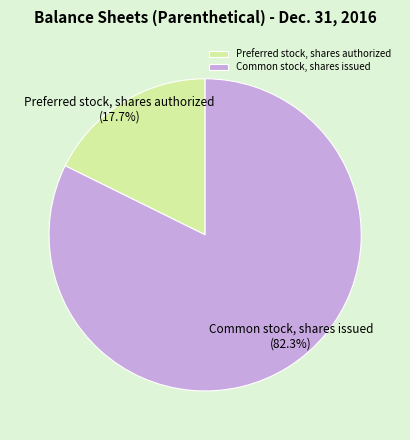

The Common stock, shares issued slice represents 91% of the pie. True or false?

False